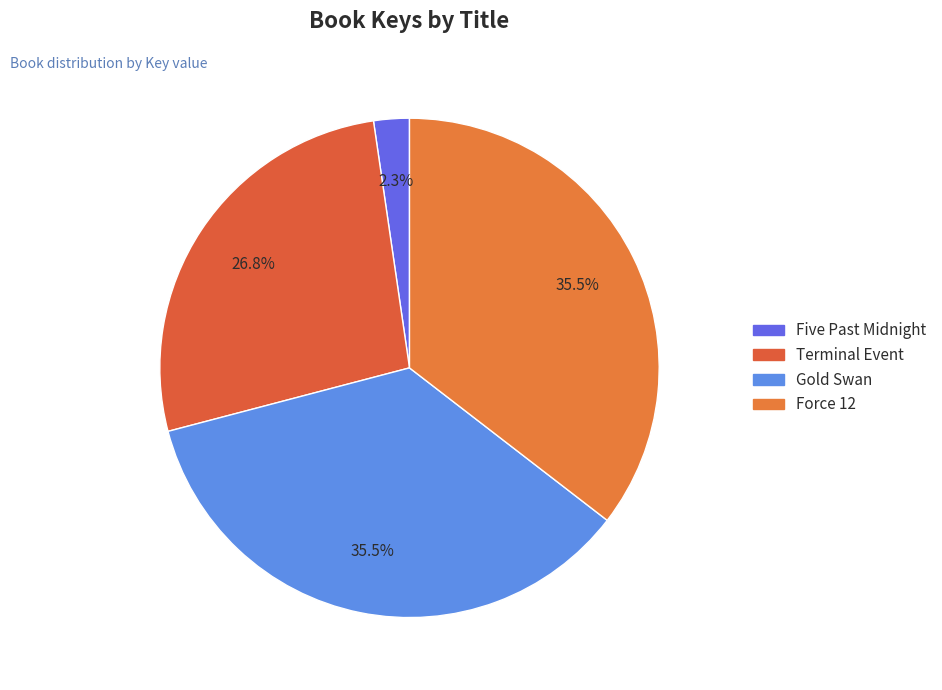

What is the change in value from Terminal Event to Force 12?

+354275